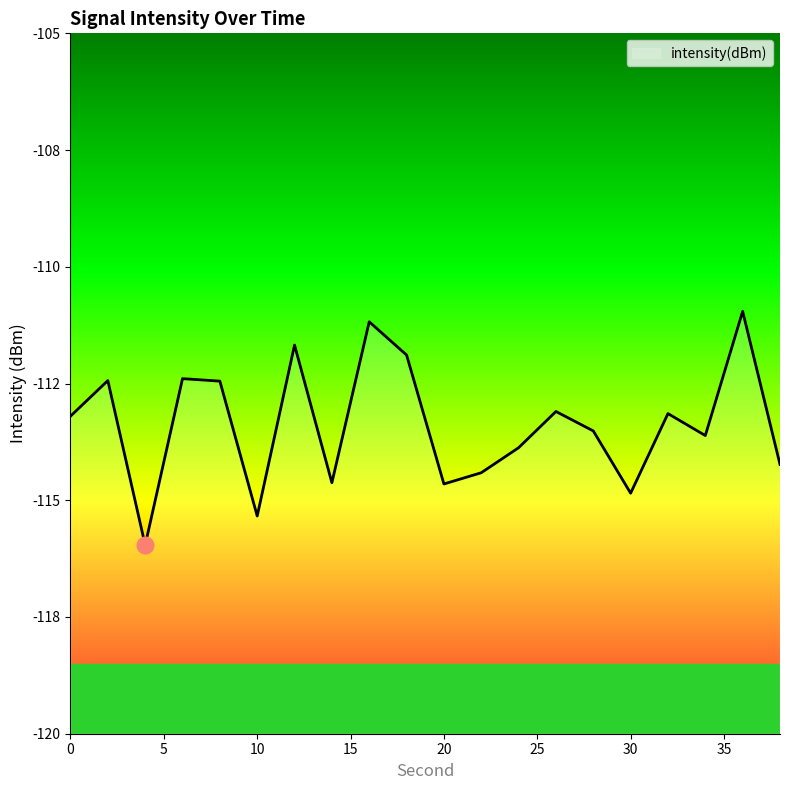

What is the difference between the second highest and second lowest values?

4.2